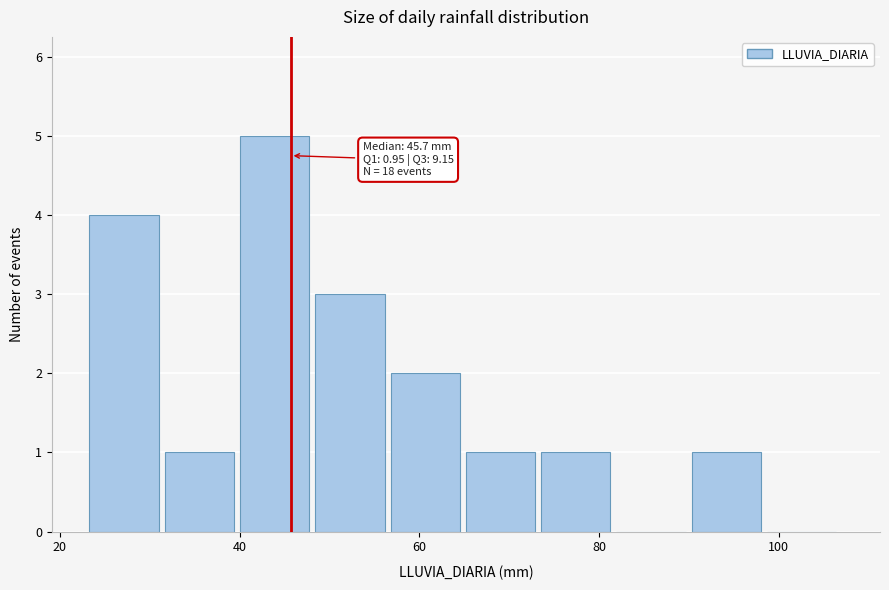

Over which range of the x-axis is the bar tallest?

40 to 48